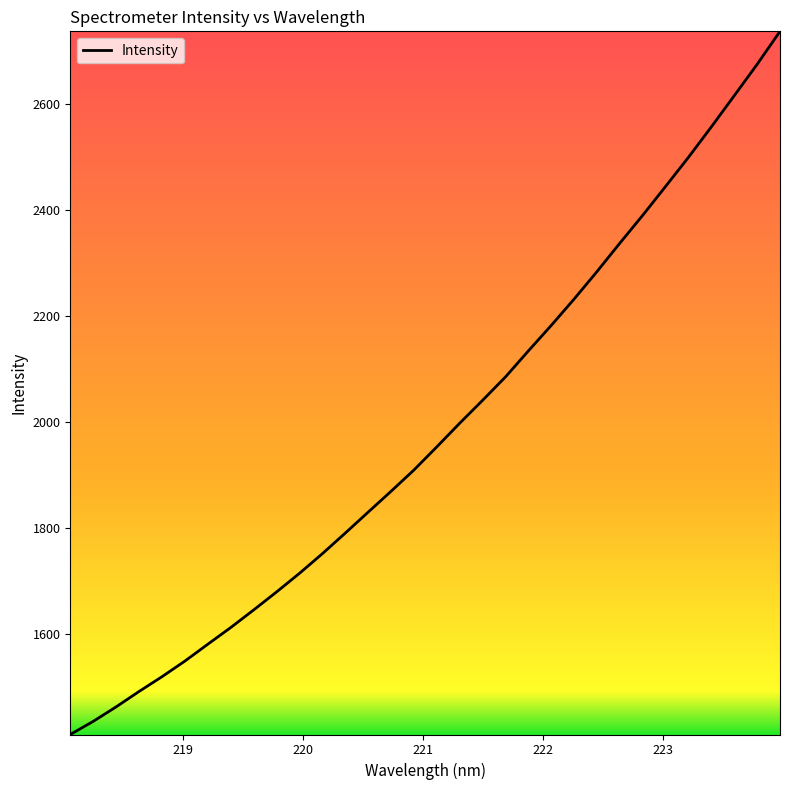

What is the maximum value shown in the chart?

2737.5